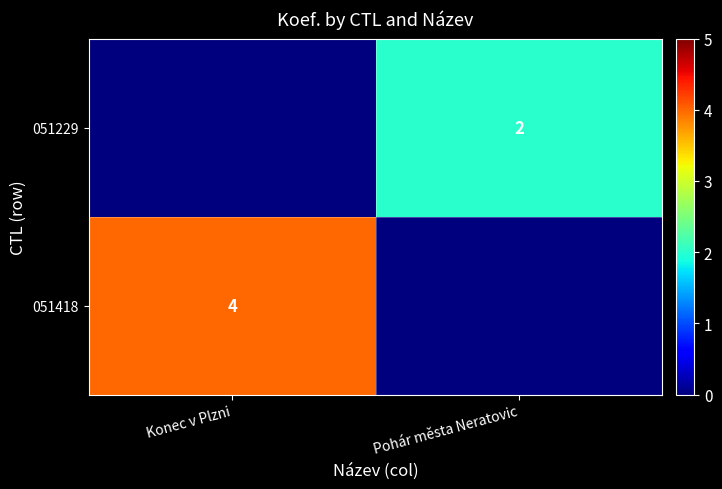

Is it true that 051229 equals 2 at Pohár města Neratovic?

True